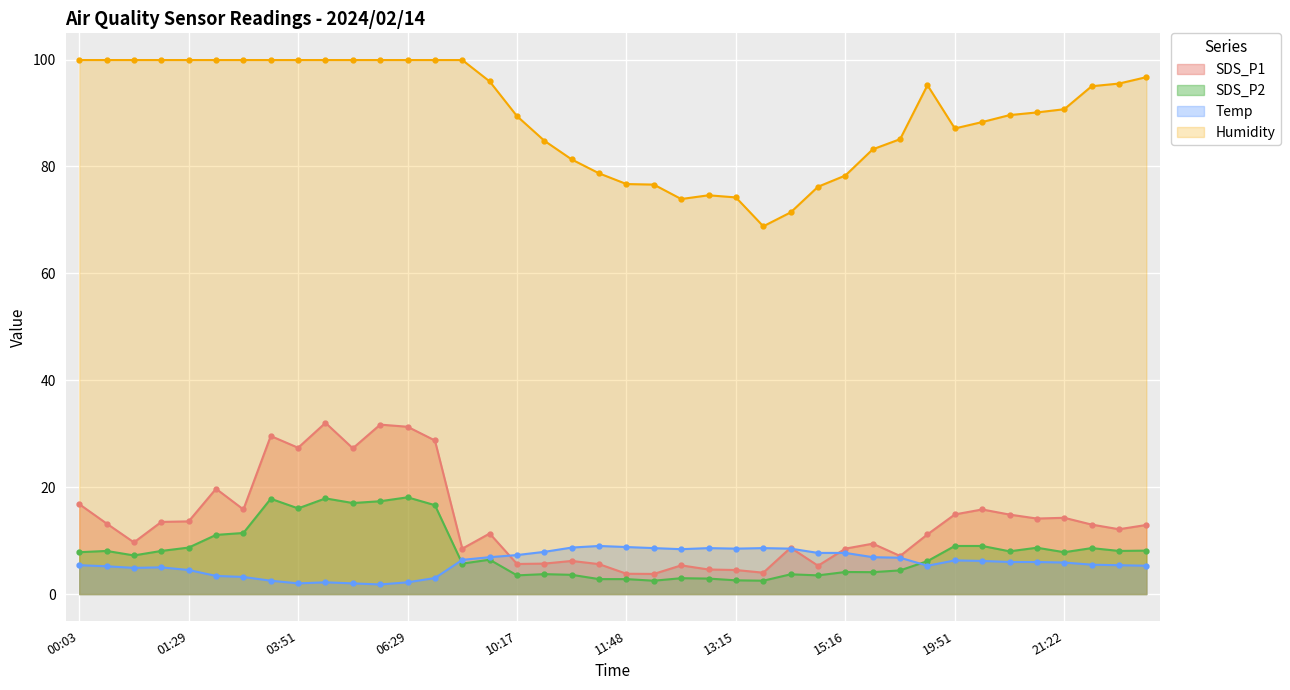

At which label does Temp reach its minimum?

06:08